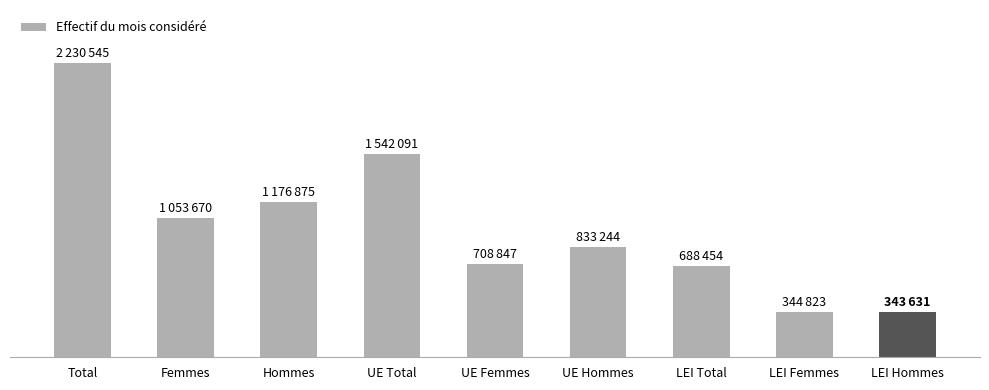

List the labels in order of value, largest first.

Total, UE Total, Hommes, Femmes, UE Hommes, UE Femmes, LEI Total, LEI Femmes, LEI Hommes